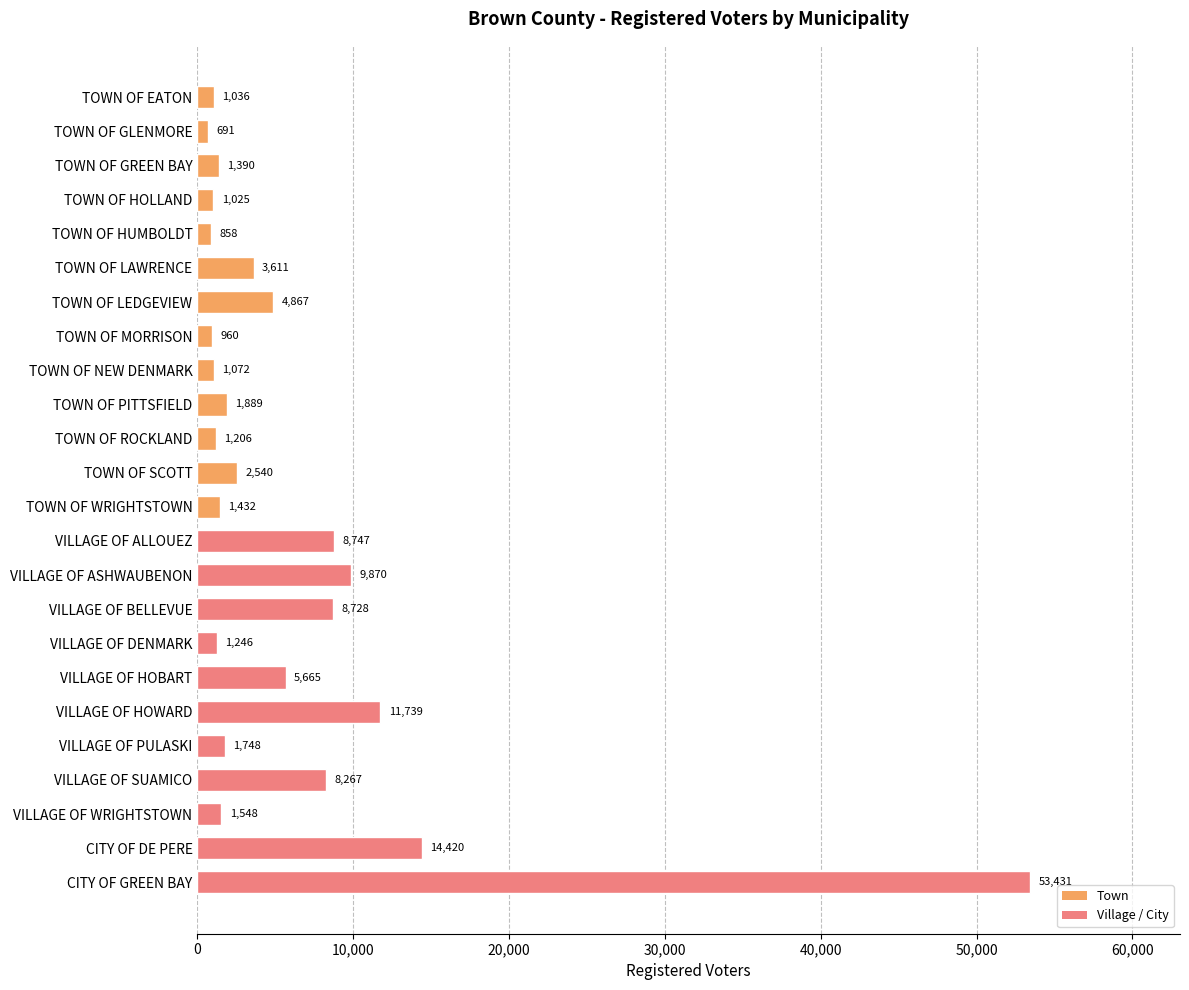

What is the difference between the maximum and minimum values?

52740